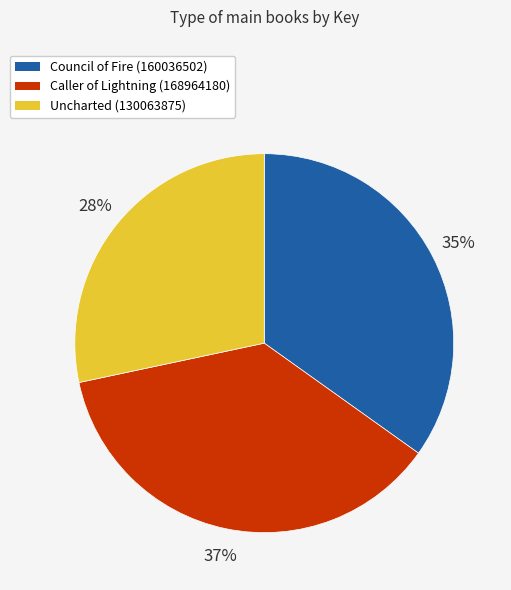

Is it true that Council of Fire (160036502) is 25% of the pie?

False